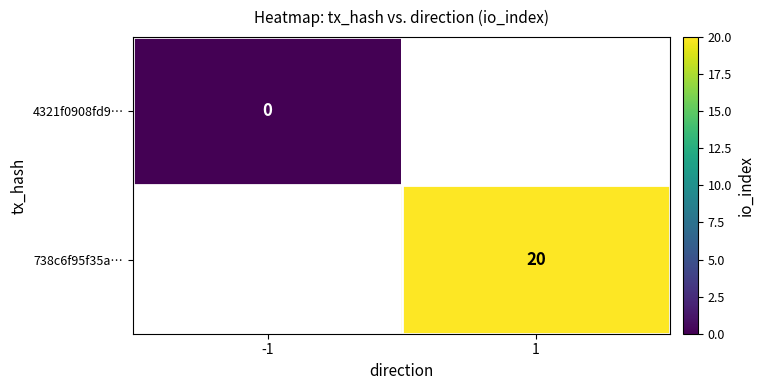

Which category has the lowest value in the 4321f0908fd9… series?

-1